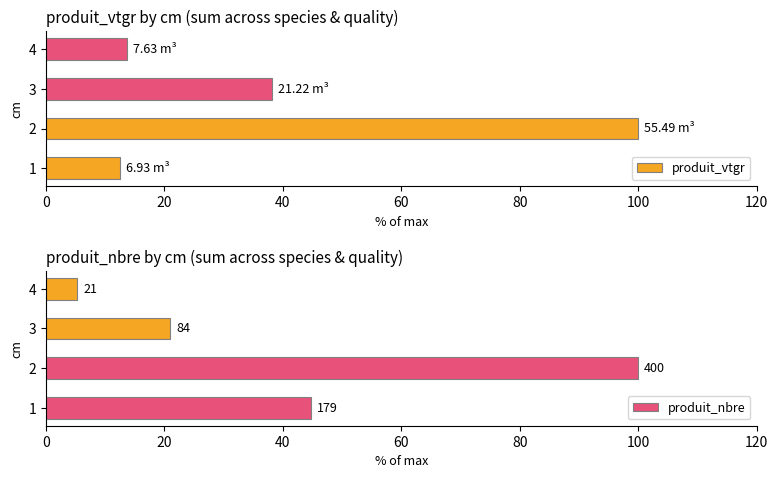

What is the value of the produit_nbre bar at the 1st from the left?

44.8